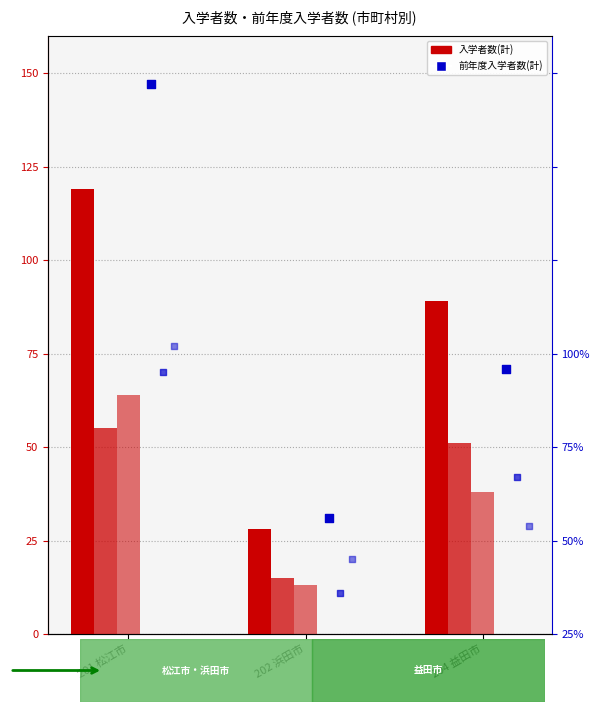

At which category is the sum across all series the highest?

201 松江市